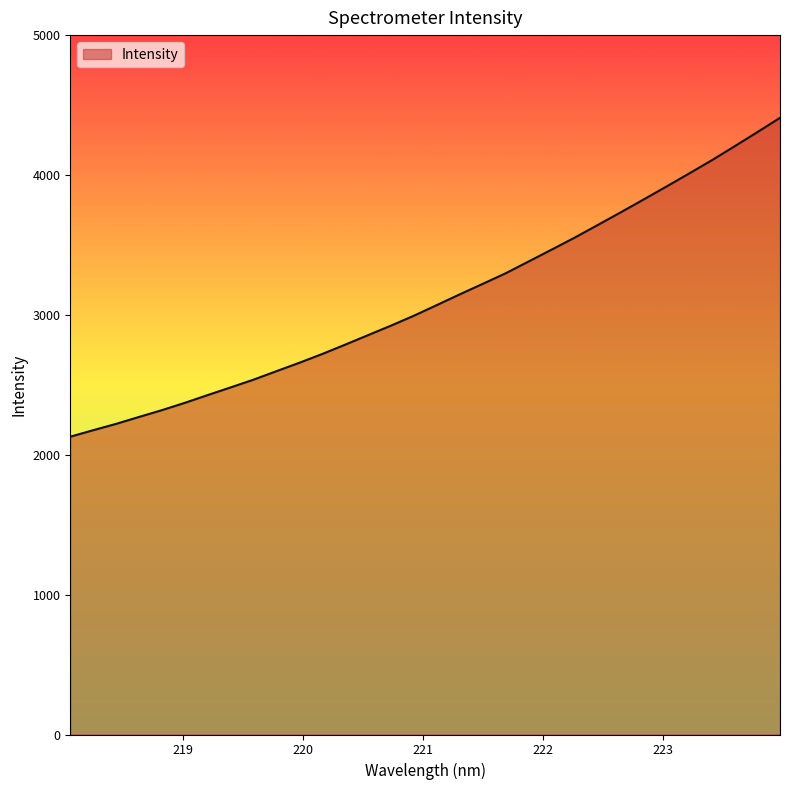

What is the difference between the maximum and minimum values?

2279.5